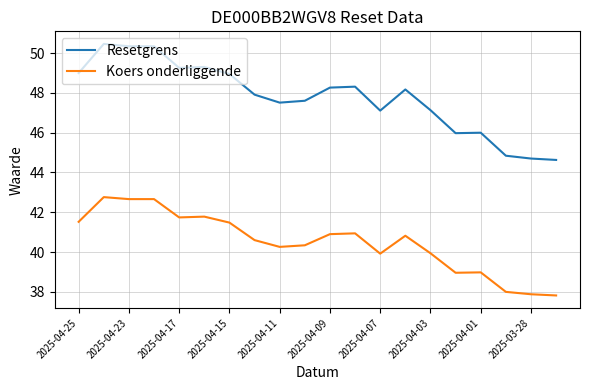

List the series in order of their overall mean, lowest first.

Koers onderliggende, Resetgrens